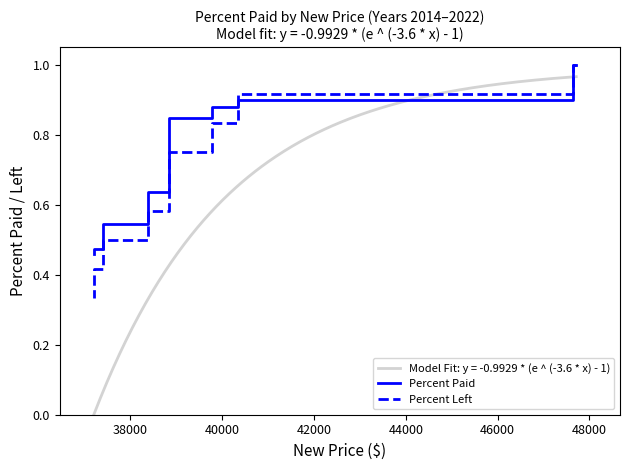

The Percent Paid series shows 0.9 at 40000. True or false?

True